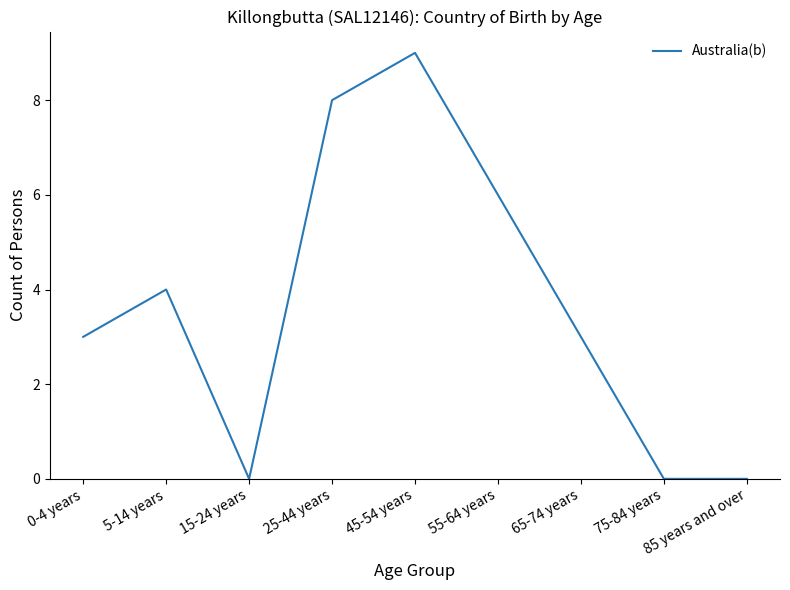

What position from the right is 25-44 years?

6